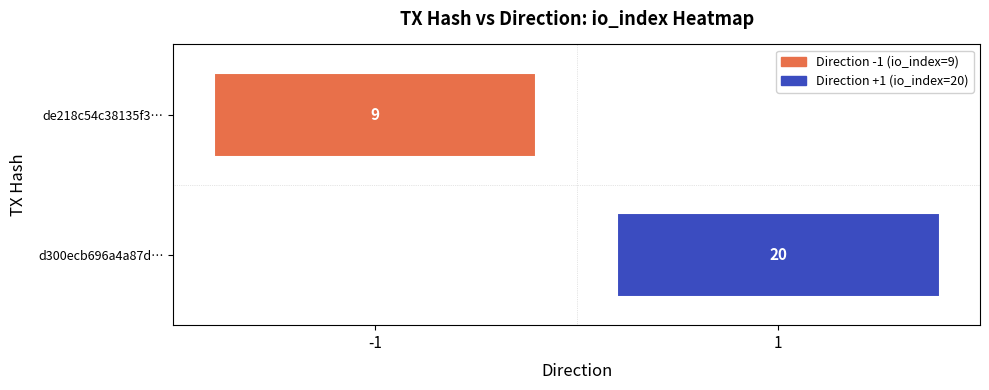

What is the greatest value displayed?

20